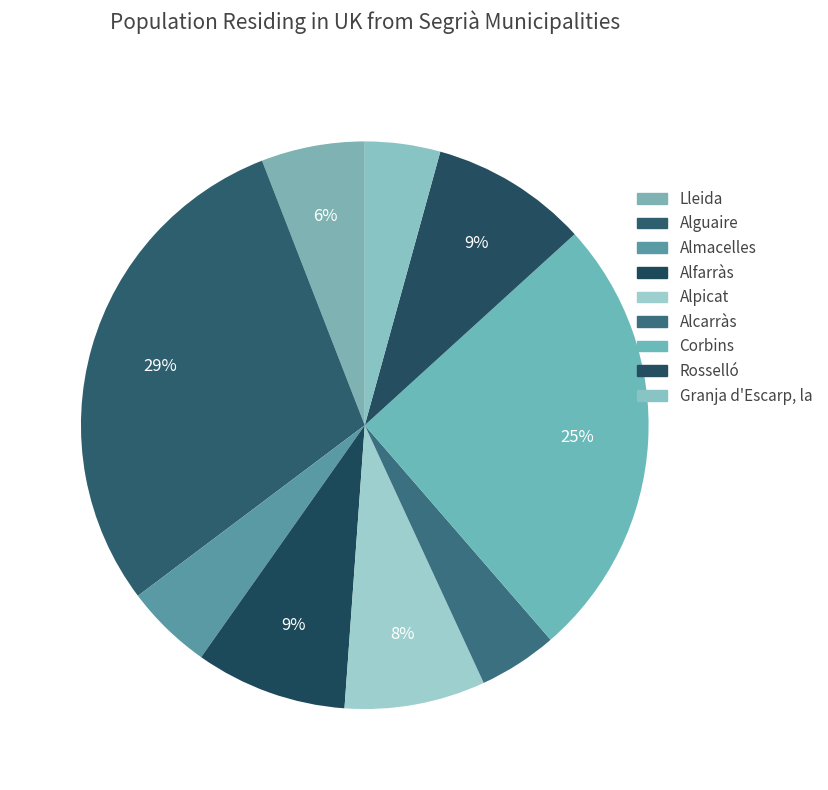

How many slices are in this pie chart?

9